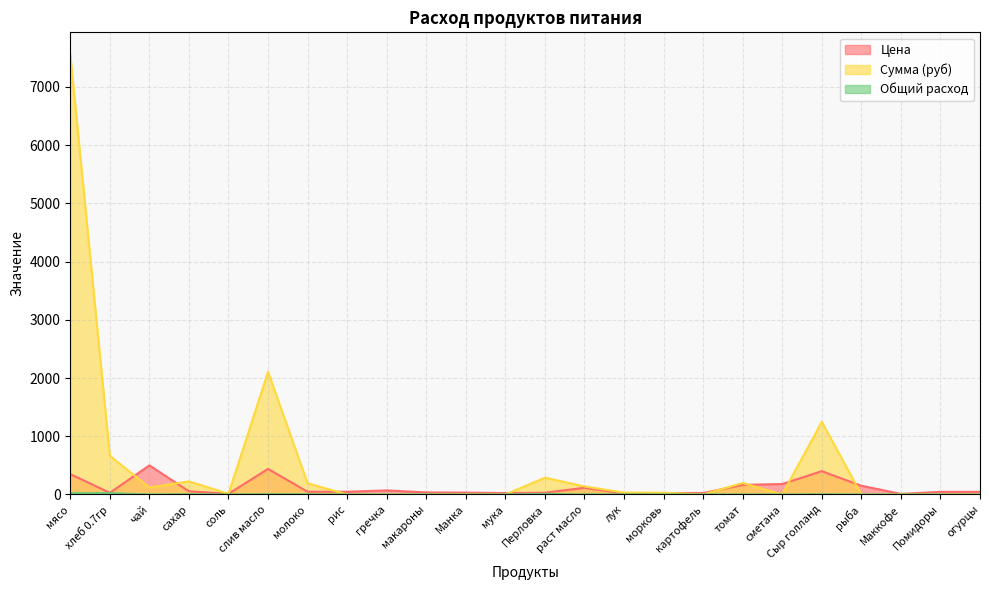

What are all the series names shown in the legend?

Цена, Сумма (руб), Общий расход